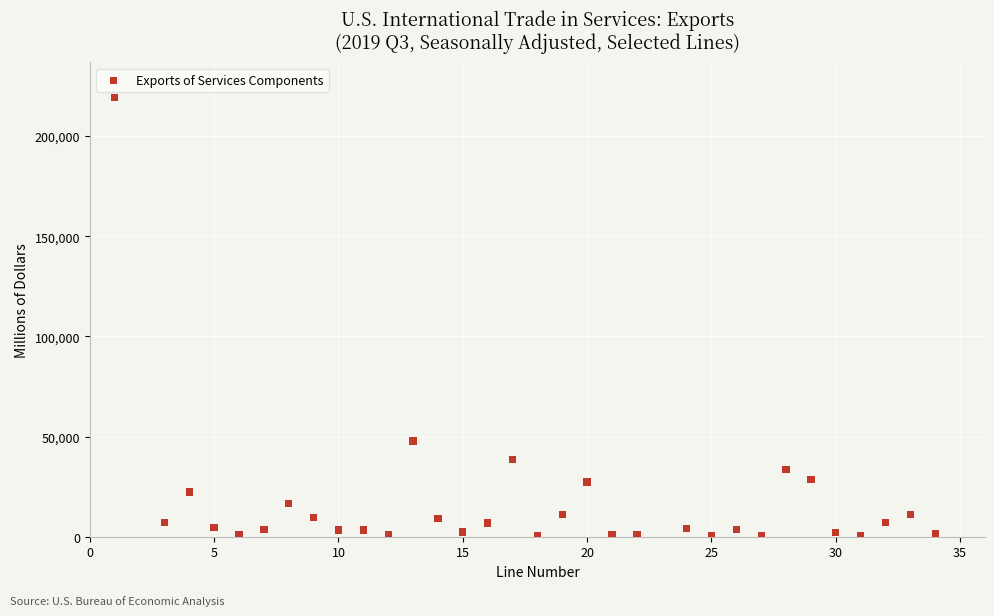

What is the range of X values (max minus min)?

33